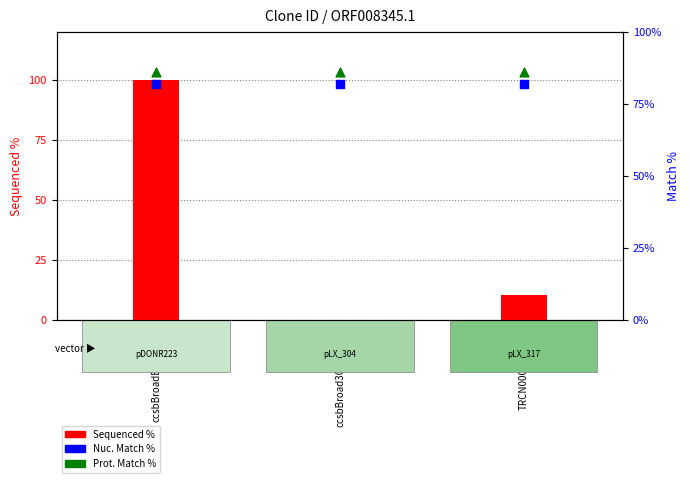

Which series reaches the minimum Y coordinate?

Sequenced %